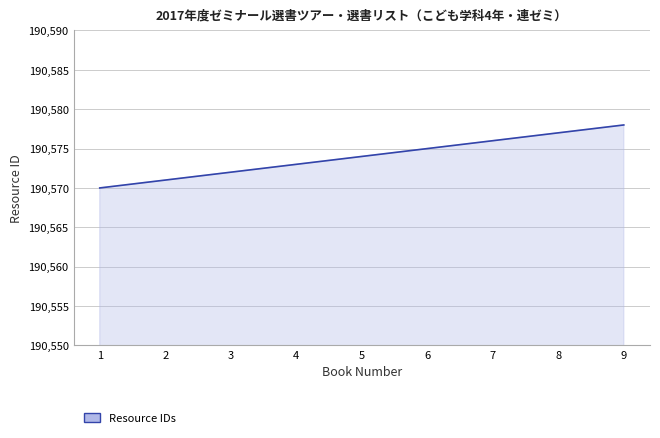

What is the change in value from 1 to 7?

+6